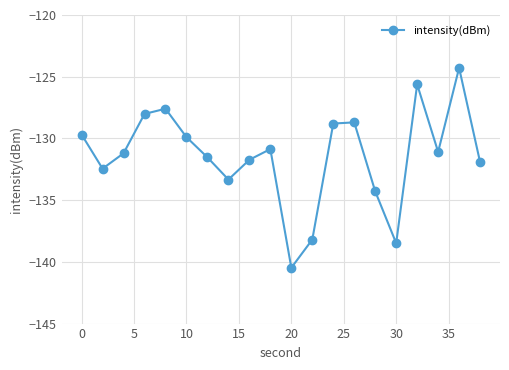

What is the value of the 11th point from the left?

-140.5